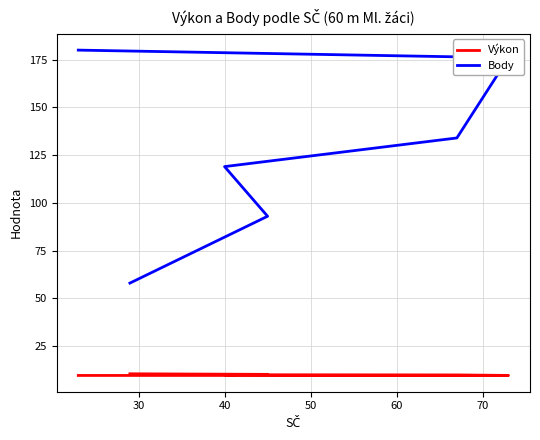

What is the difference between the second highest and second lowest values in the Body series?

83.0